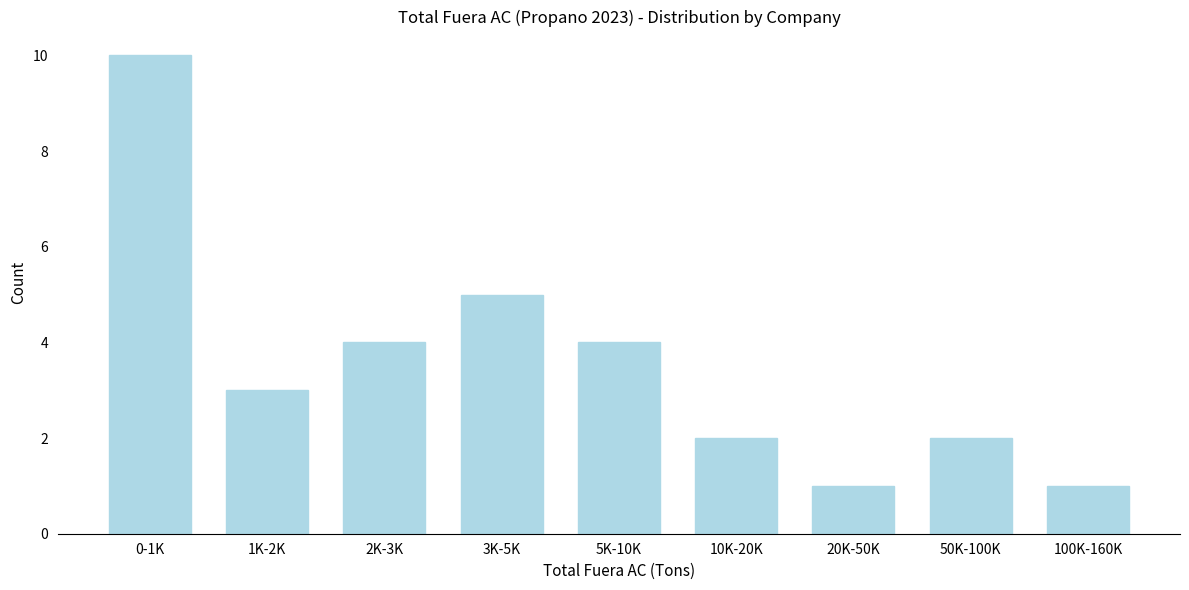

Reading left to right, extract all data points from this chart.

0-1K=10	1K-2K=3	2K-3K=4	3K-5K=5	5K-10K=4	10K-20K=2	20K-50K=1	50K-100K=2	100K-160K=1